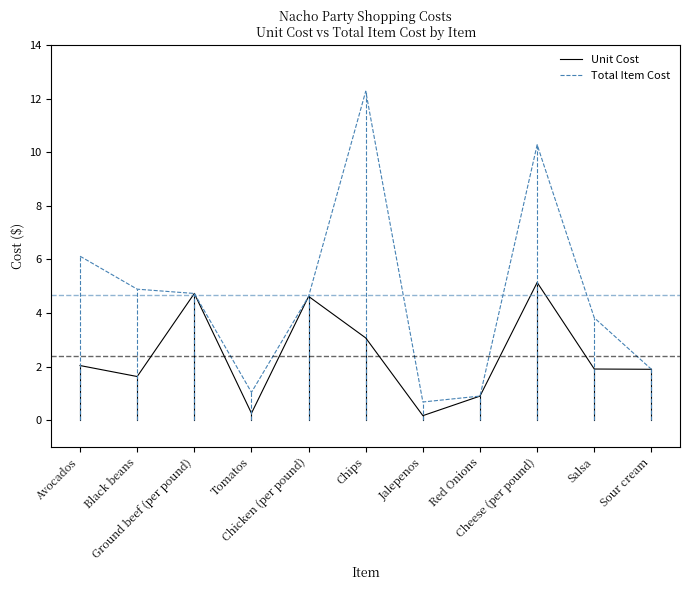

What is the highest value of the Total Item Cost series?

12.3